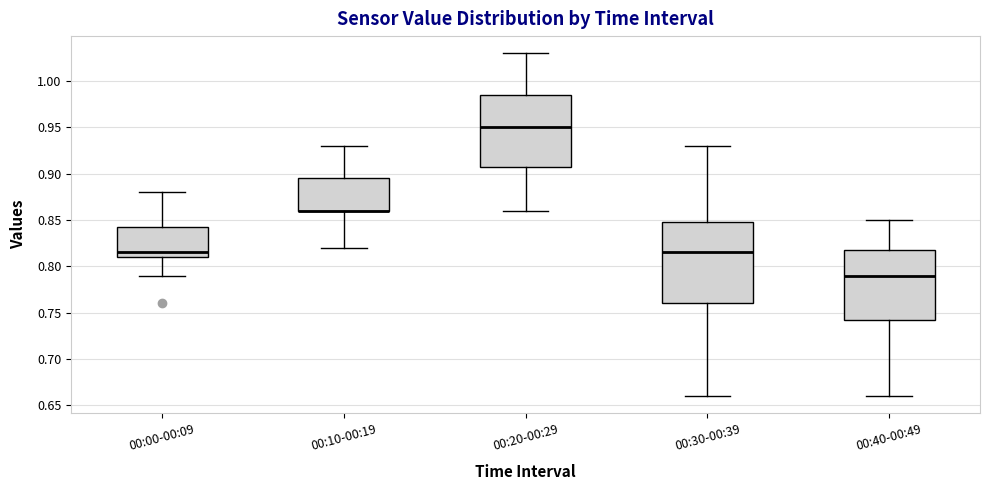

Comparing the boxes themselves (not the whiskers), which one is the tallest?

00:30-00:39